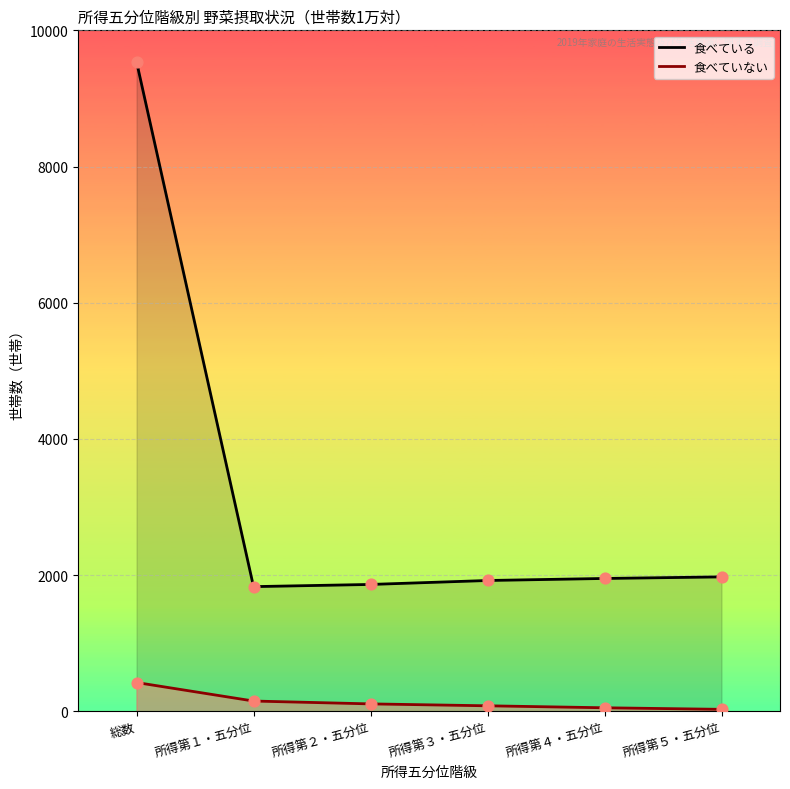

At how many categories does at least one series exceed 7849?

1